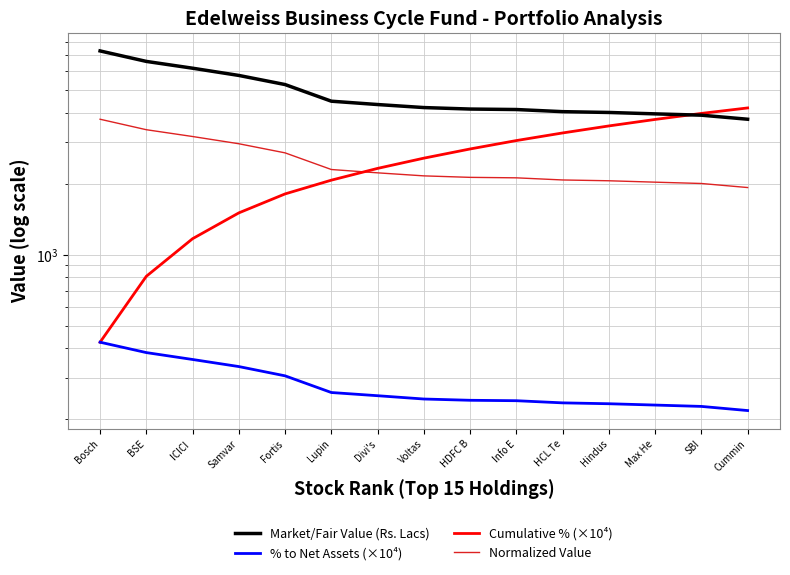

What is the difference between the maximum and second lowest values in the Normalized Value series?

1748.8